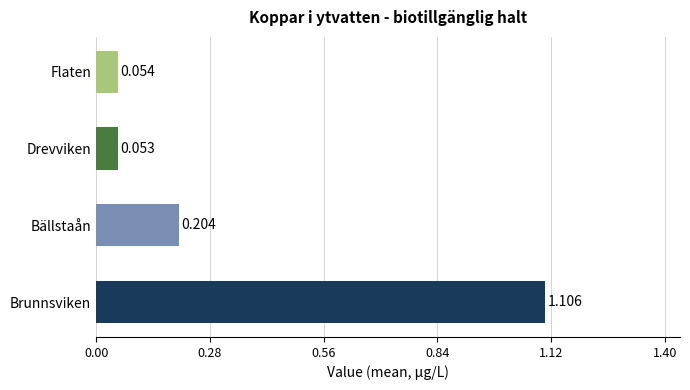

List the labels in order of value, largest first.

Brunnsviken, Bällstaån, Flaten, Drevviken